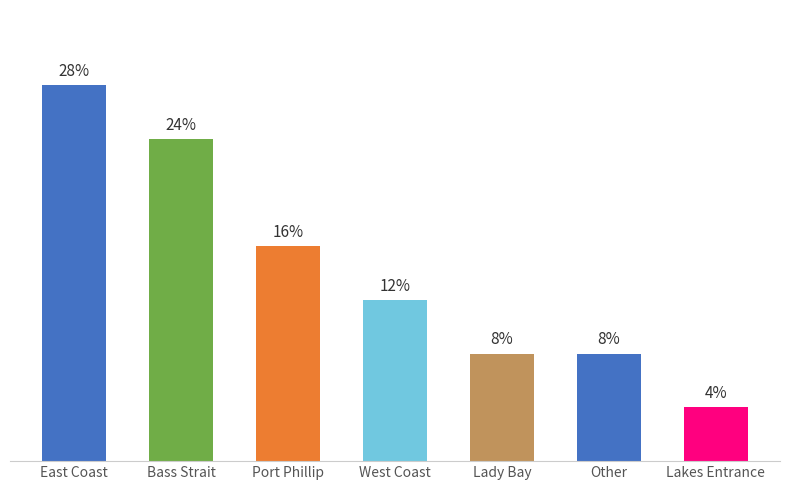

Are the bars grouped side by side (vs. stacked)?

No